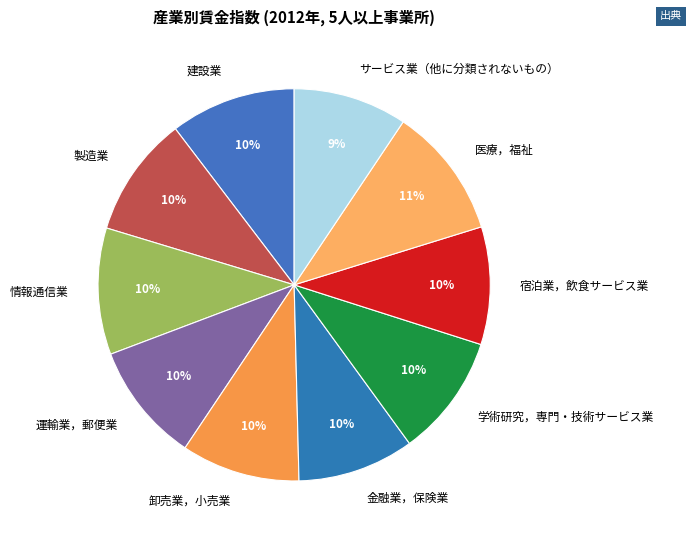

Is 金融業，保険業 the majority of the pie?

No